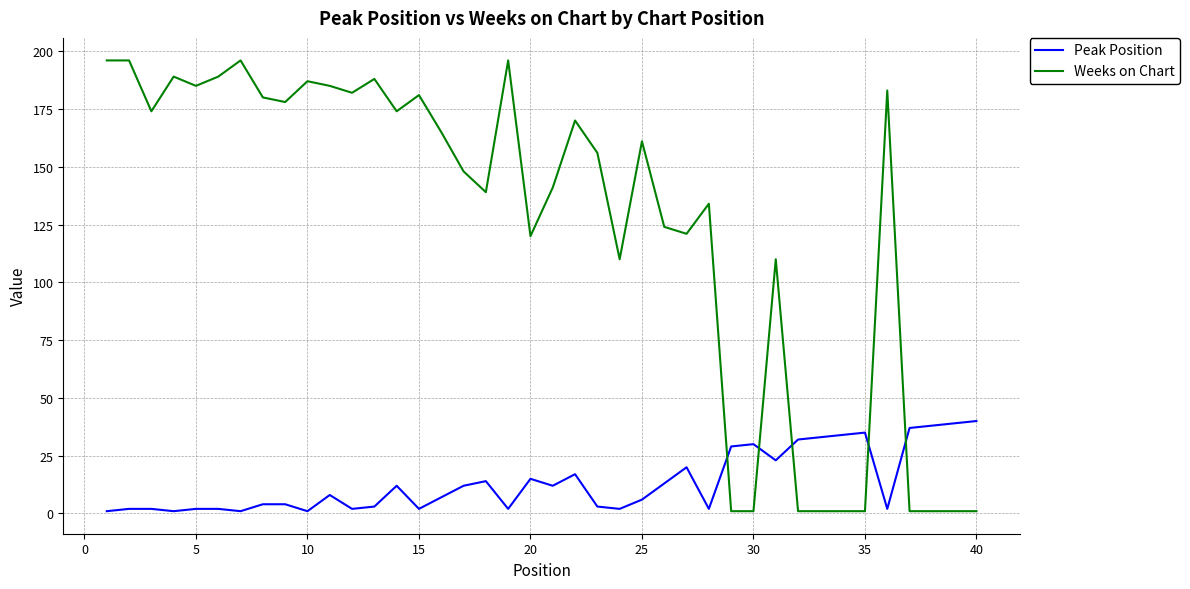

How many lines are shown in the chart?

2